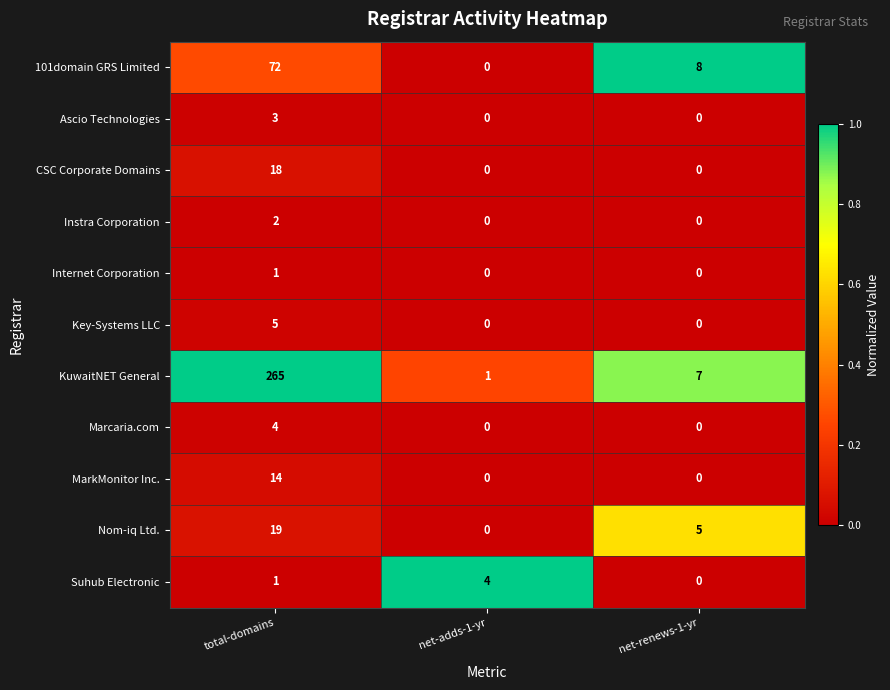

Which series has the largest range (max minus min)?

KuwaitNET General